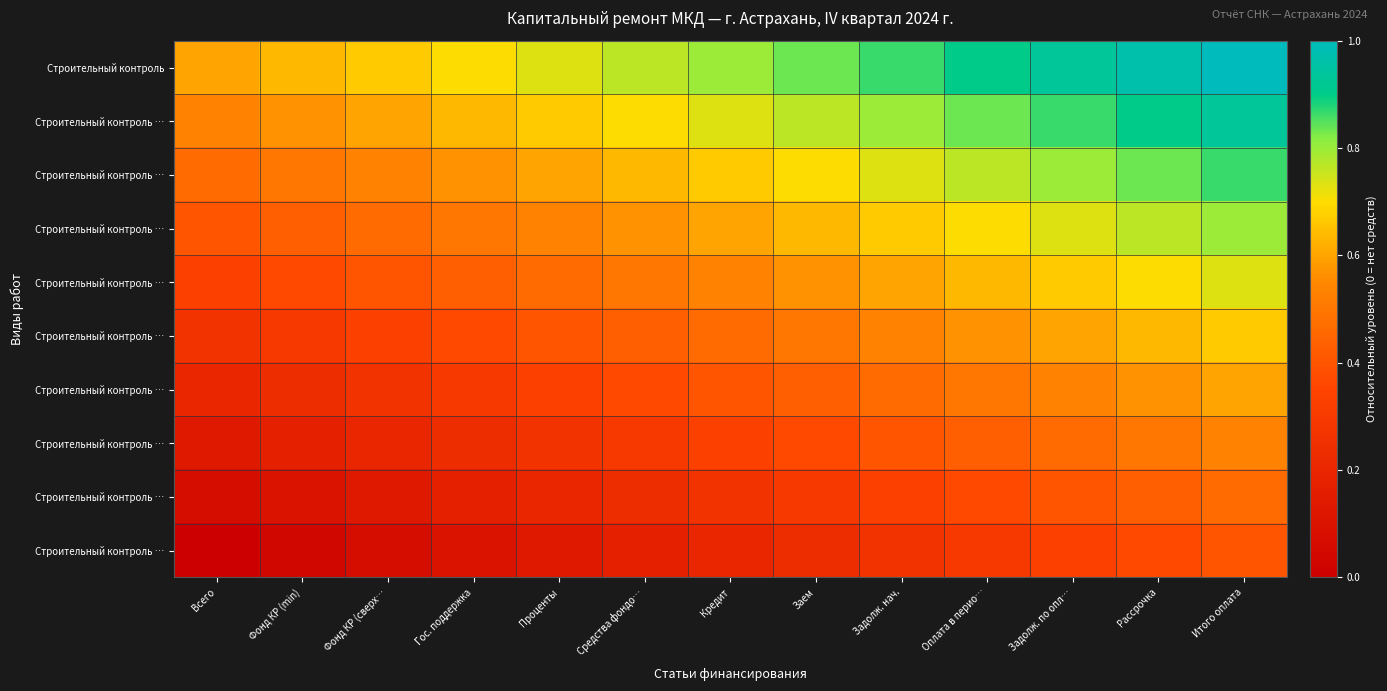

What is the greatest value displayed?

1.0